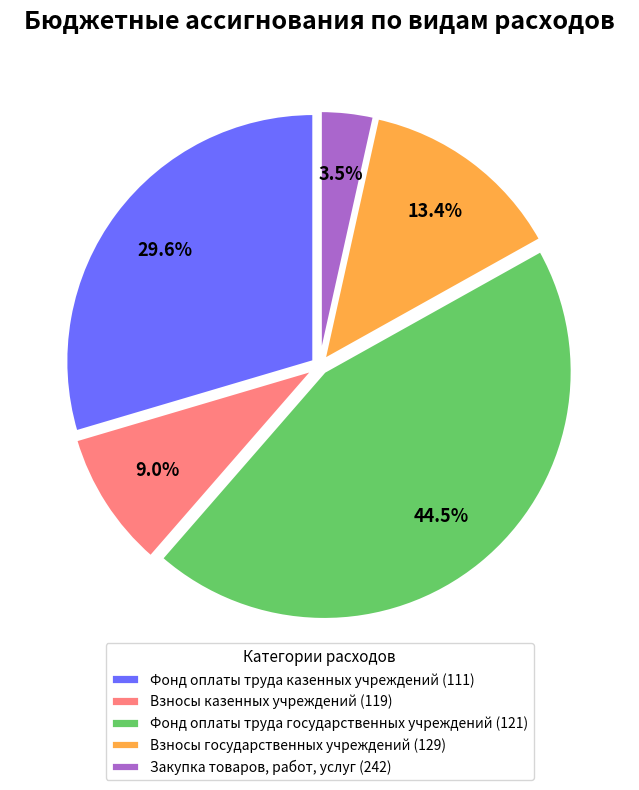

What portion of the pie excludes Взносы казенных учреждений (119)?

91.0%